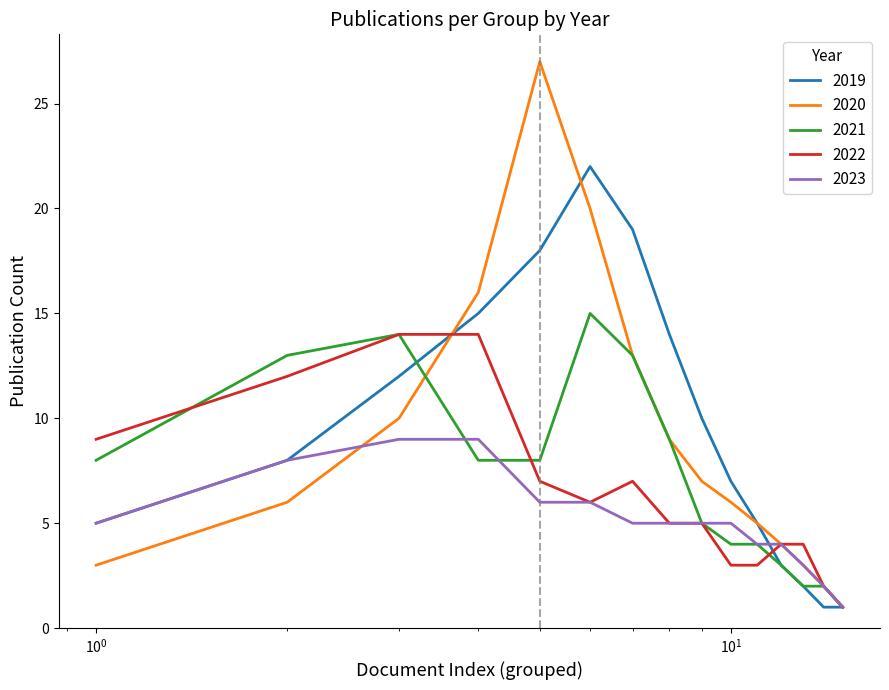

True or false: 2019 has more than 2 interior local peaks.

False